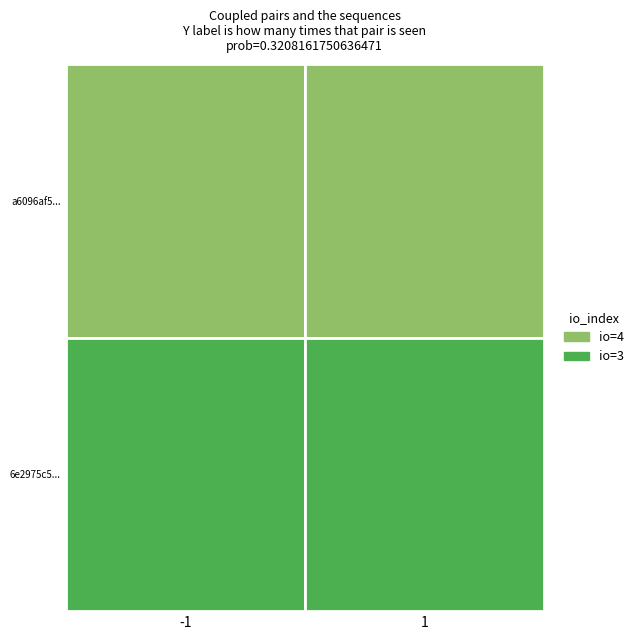

The 6e2975c5aecbd259de2575e71a2406da192fd4e series shows 4 at 1. True or false?

False